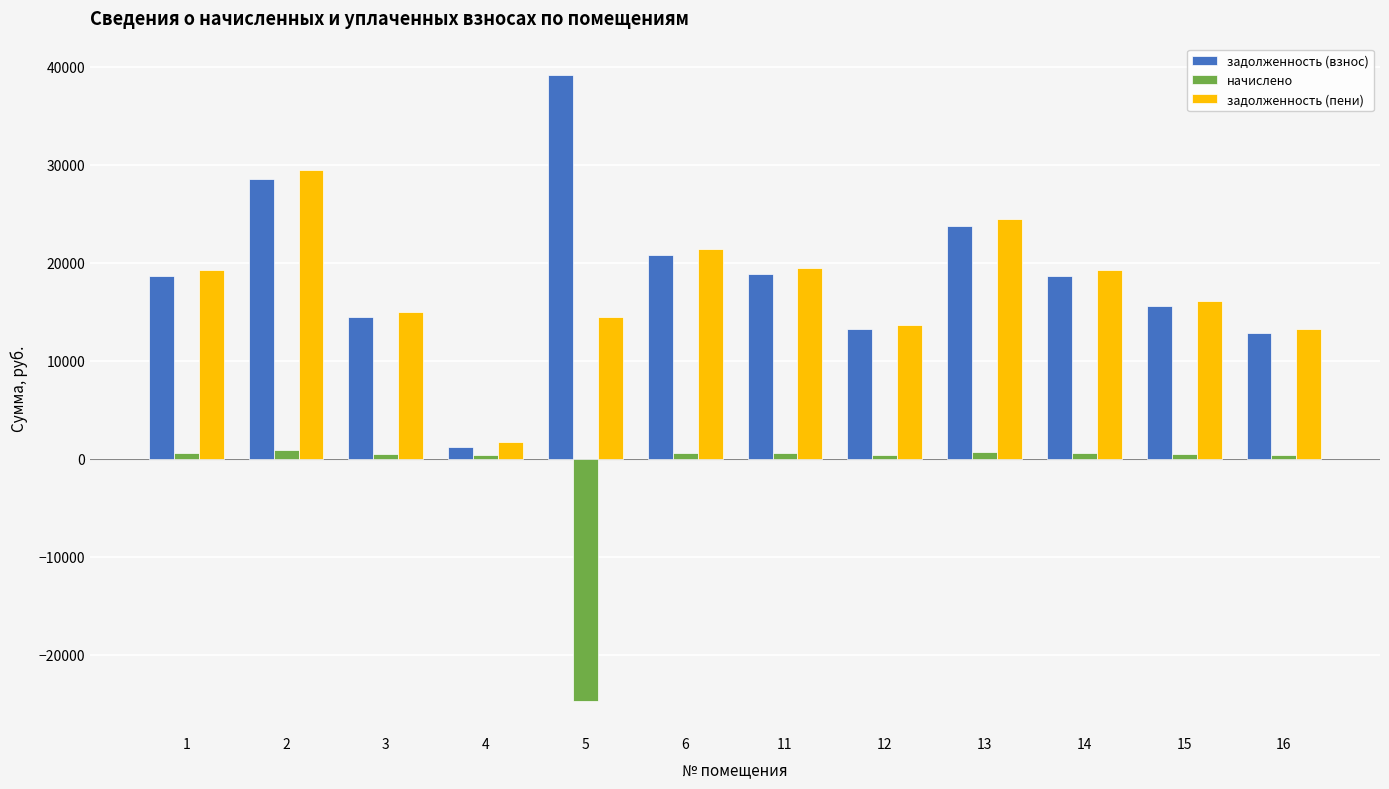

What is the sum of all задолженность (взнос) values?

226070.5